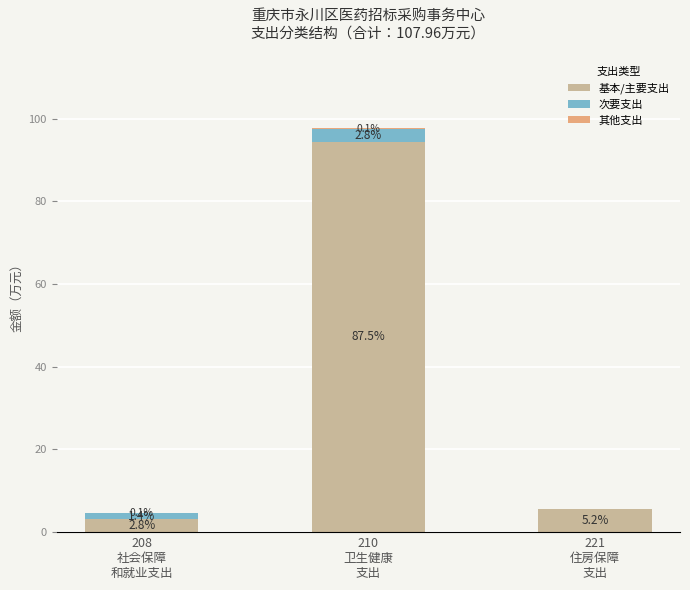

True or false: 其他支出 has a value of 0.1 at 210
卫生健康
支出.

True